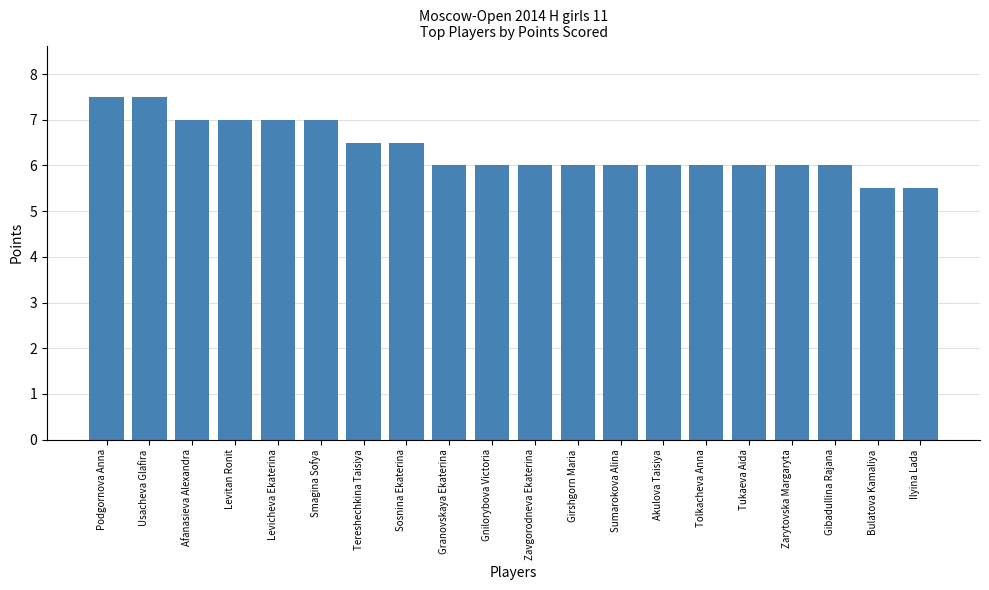

How many categories are shown in the chart?

20